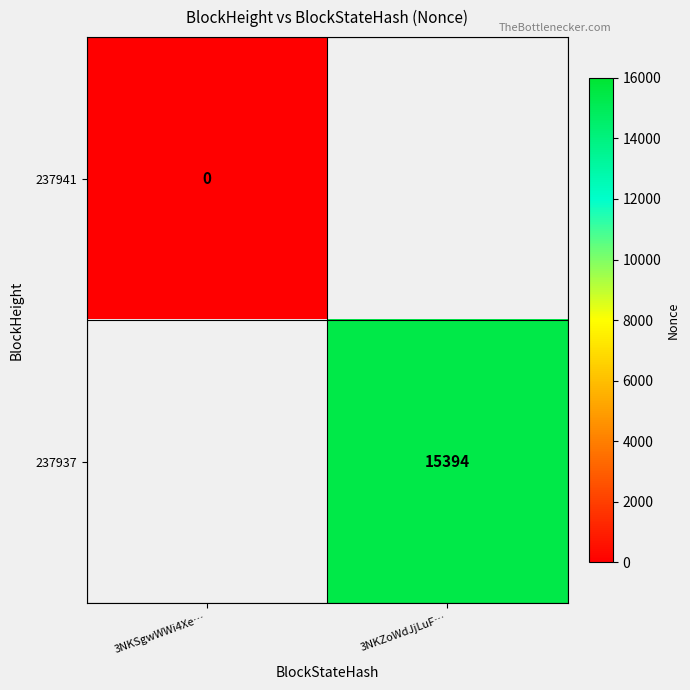

Is it true that 237937 equals 15394 at 3NKZoWdJjLuF…?

True